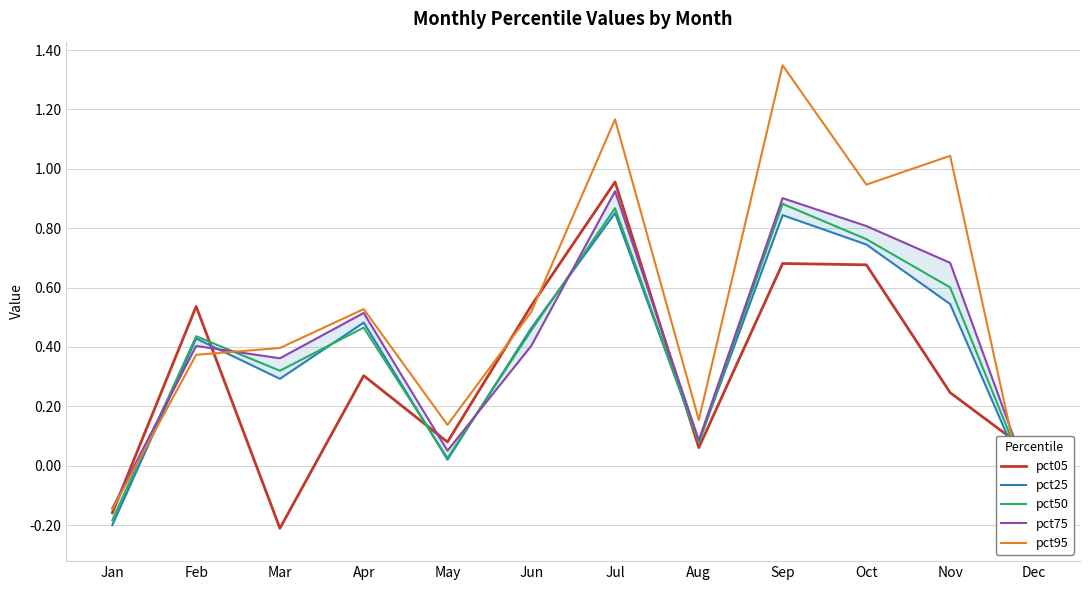

At which label is pct95 closest to 0?

May